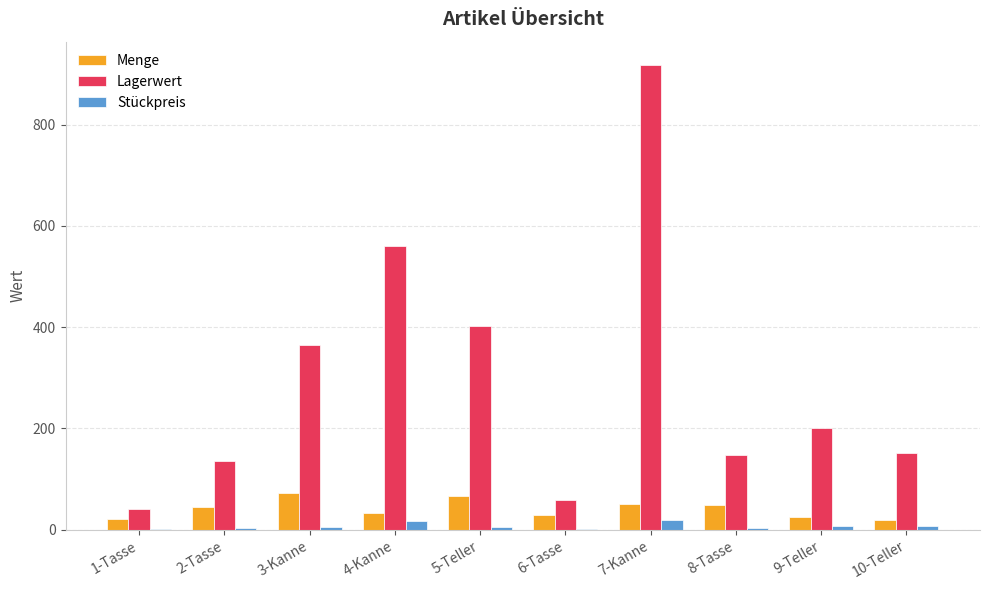

At which category is the sum across all series the highest?

7-Kanne